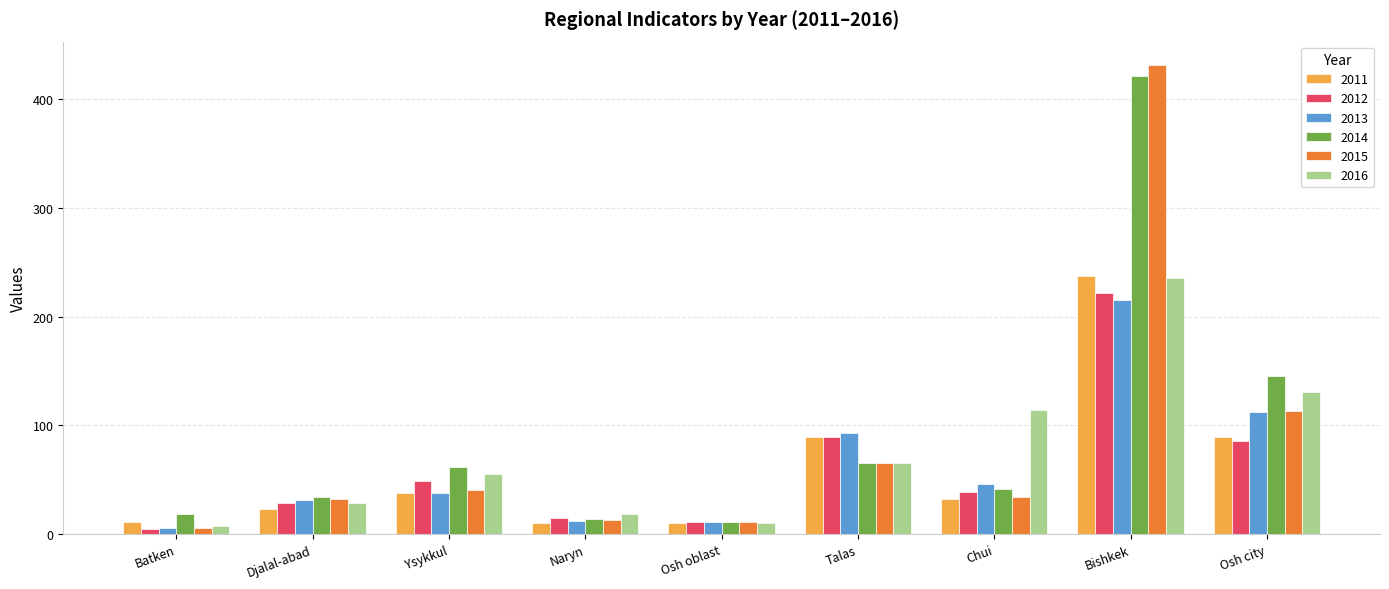

What is the difference between the maximum and minimum values in the 2016 series?

227.8